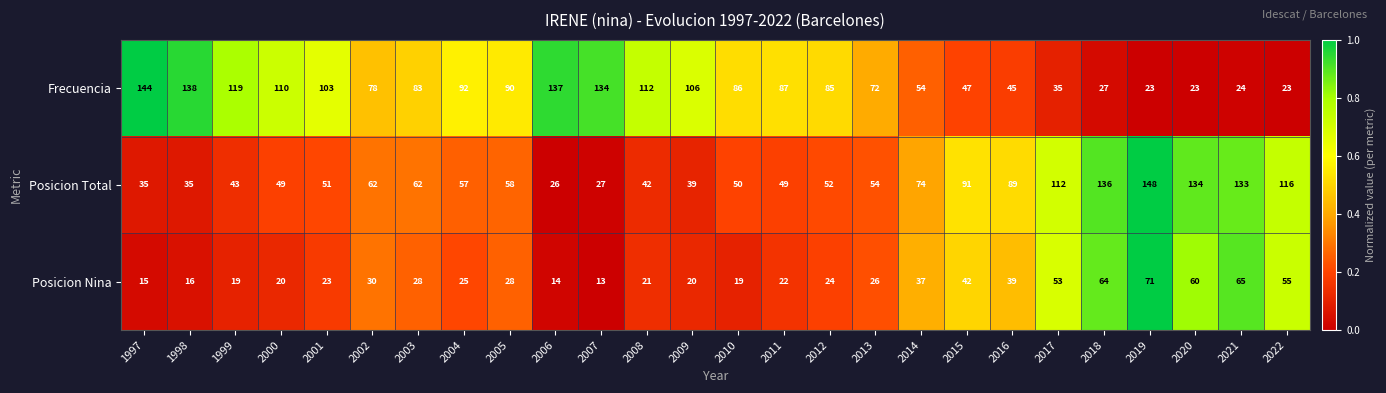

Which series changed the most between 2000 and 2004?

Frecuencia